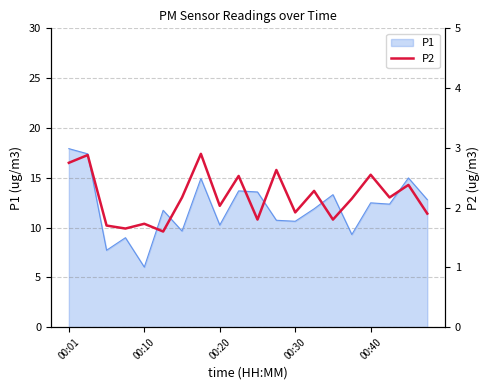

What is the maximum value for P1?

17.9